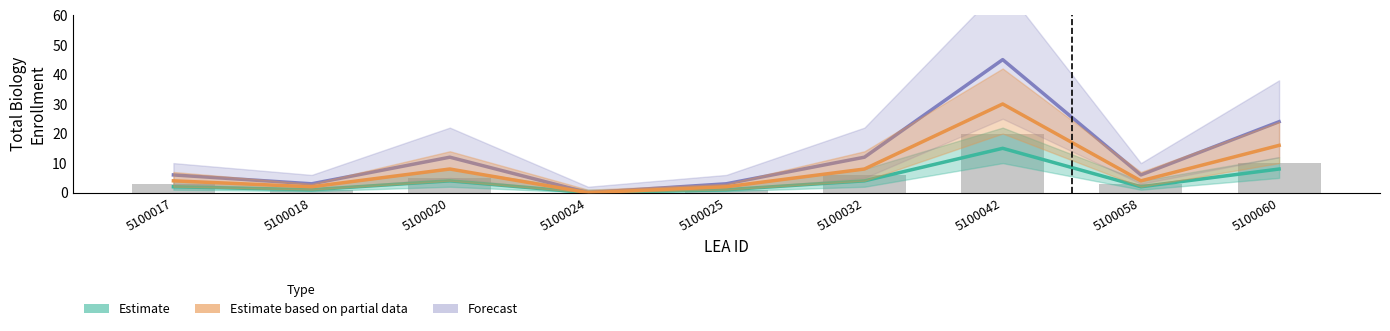

True or false: Estimate based on partial data has a value of 9 at 5100060.

False